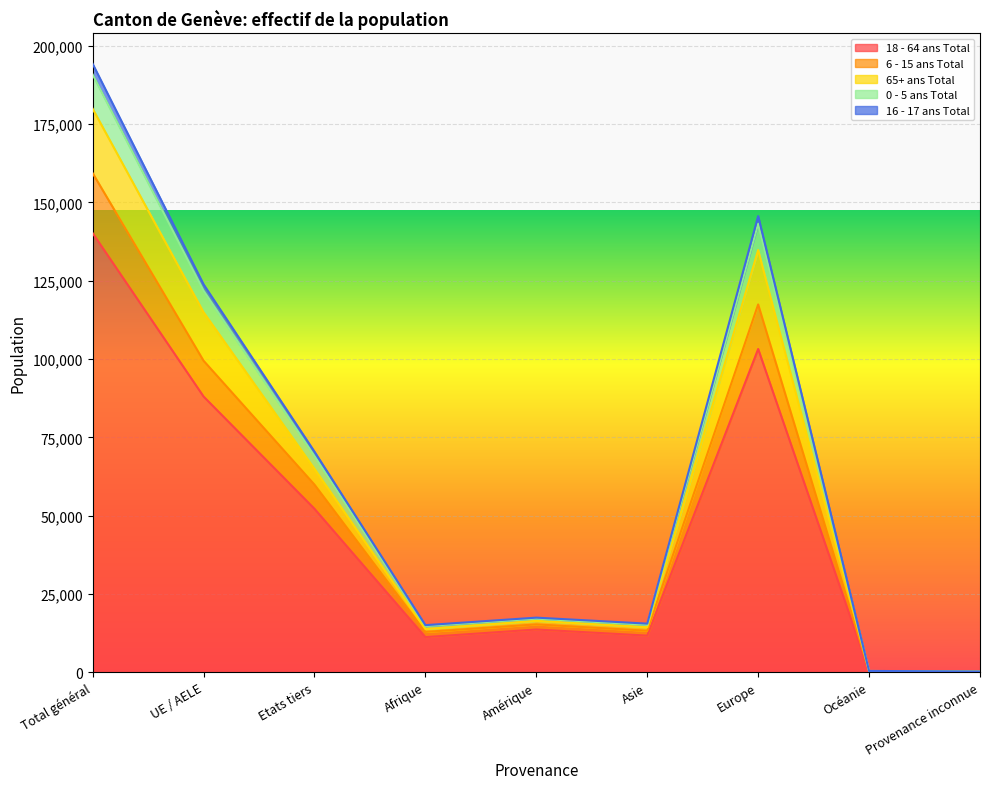

Which has a higher value, Asie or Europe?

Europe